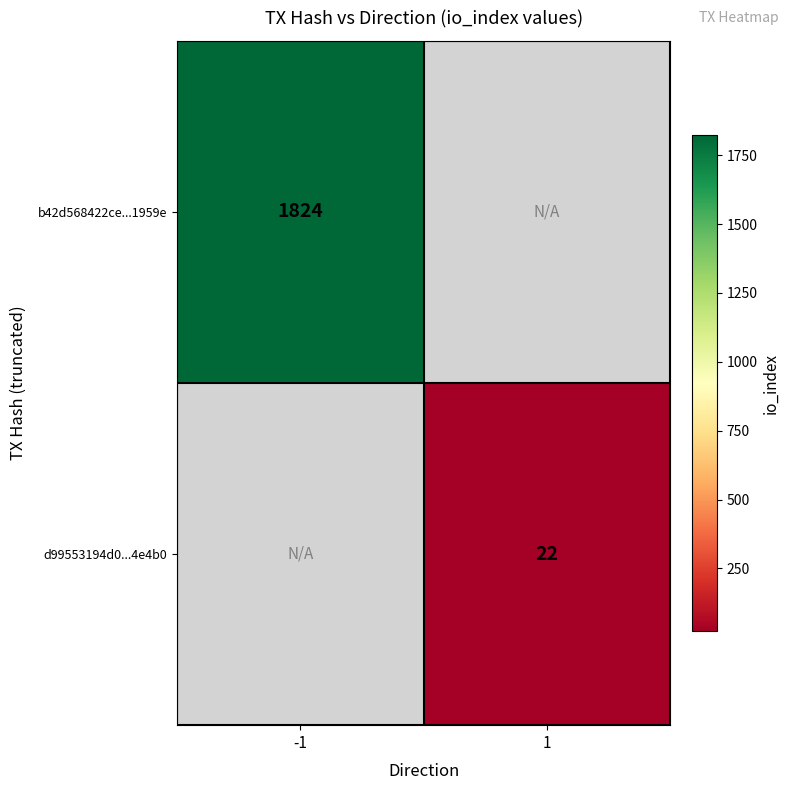

True or false: b42d568422ce...1959e has a value of 1112 at -1.

False